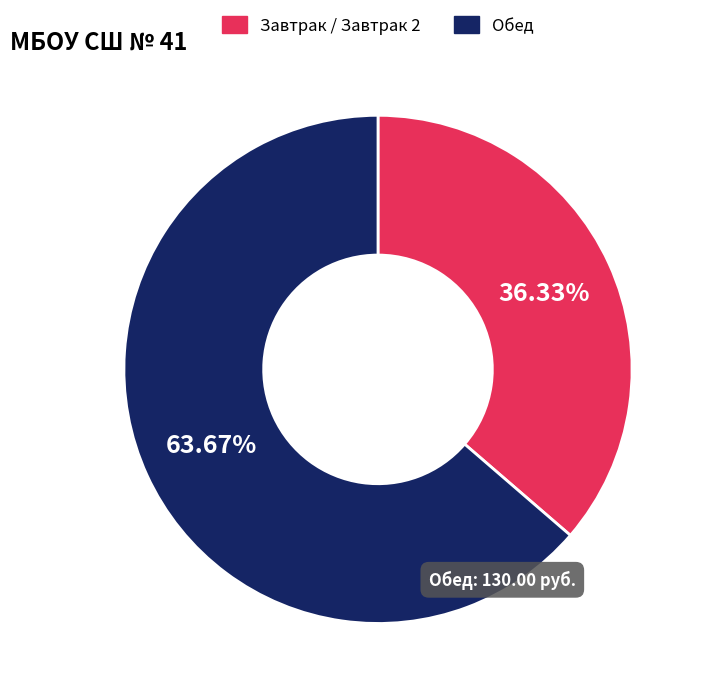

Do Завтрак / Завтрак 2 and Обед together represent more than half of the pie?

Yes